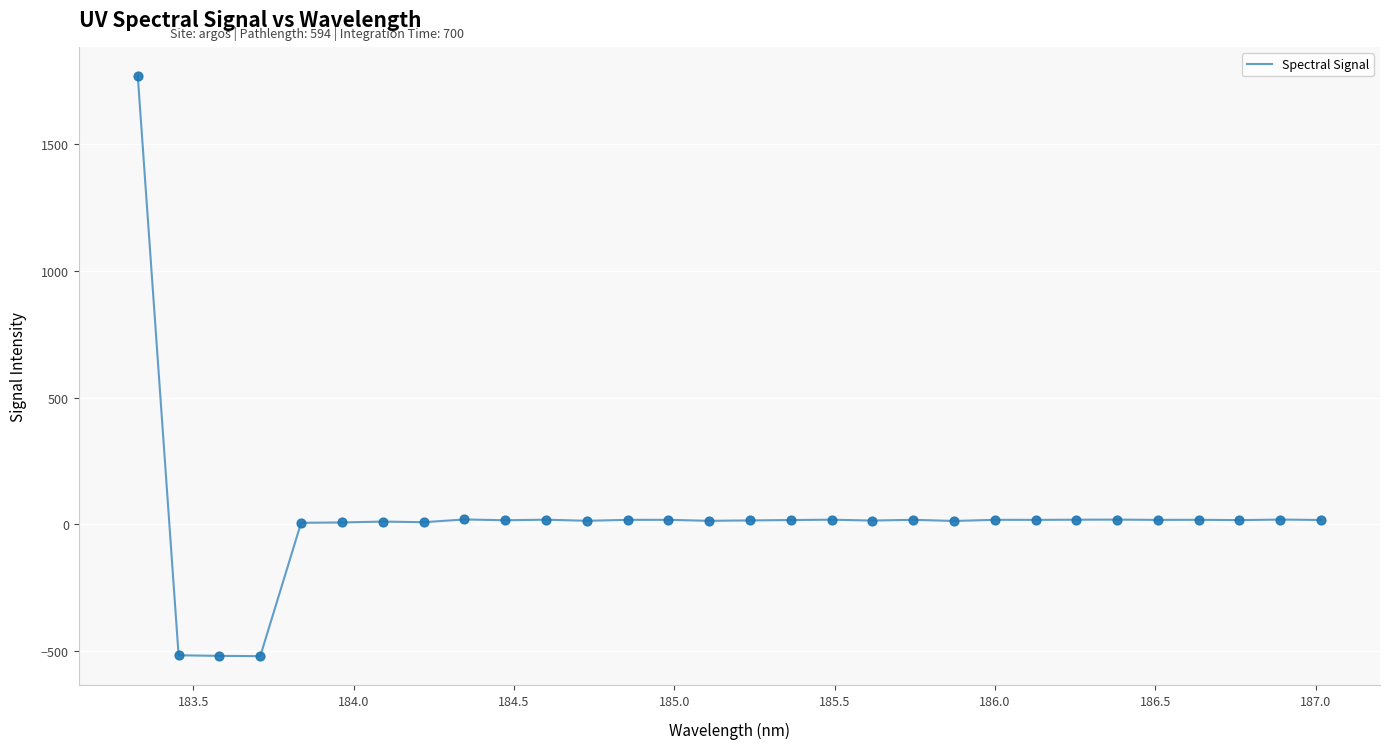

What is the difference between the maximum and minimum values?

2291.2